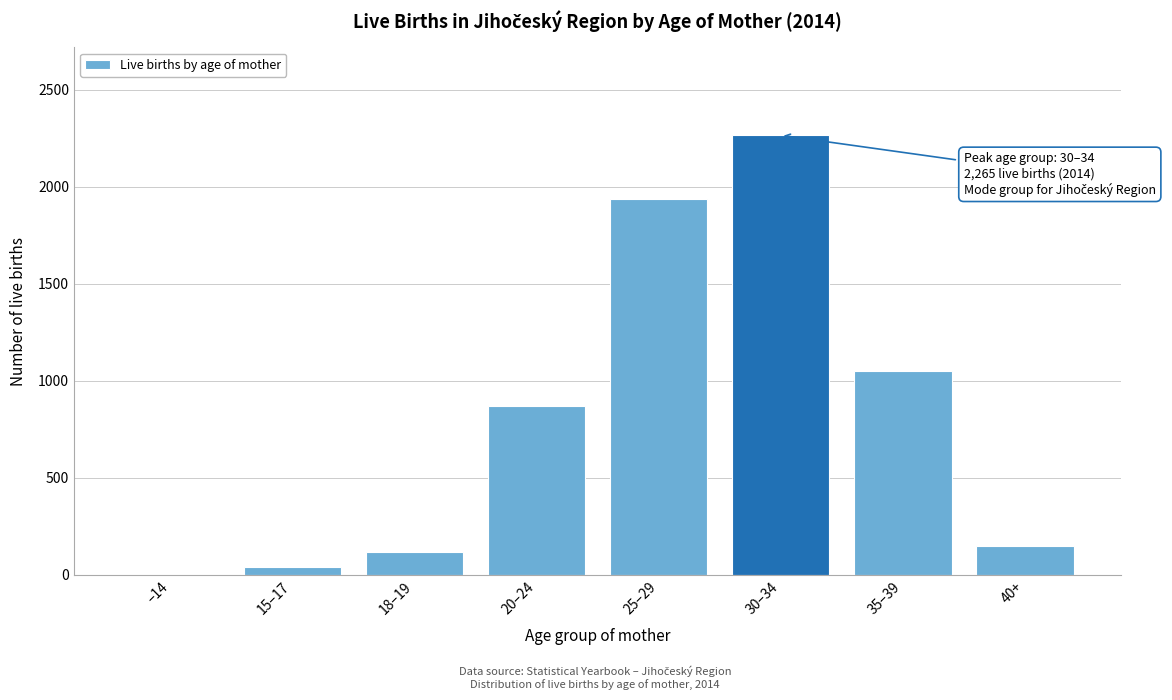

Reading left to right, extract all data points from this chart.

–14=1	15–17=43	18–19=120	20–24=870	25–29=1936	30–34=2265	35–39=1051	40+=151